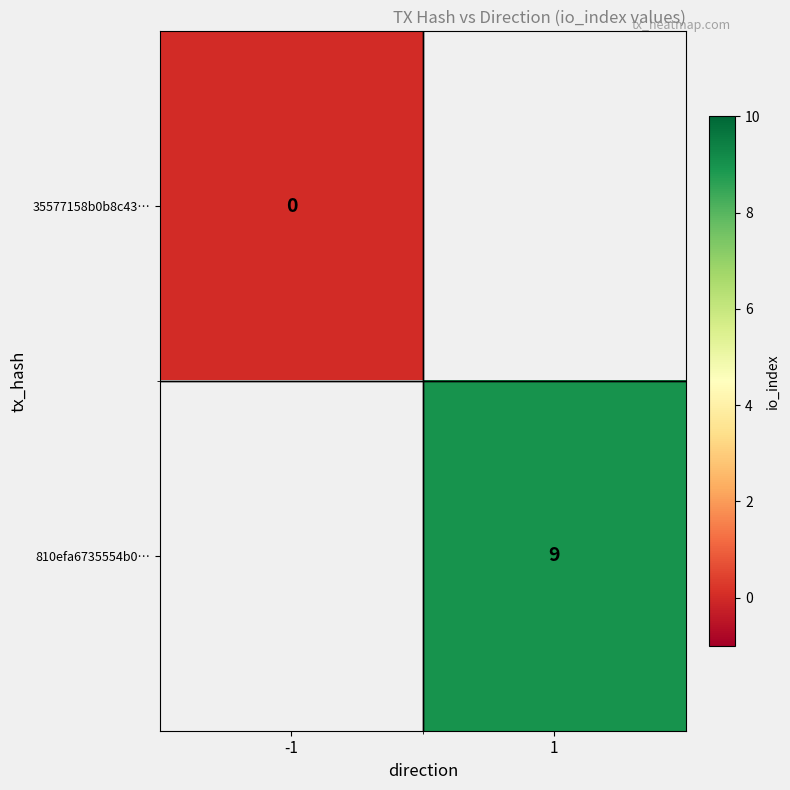

Which has a higher value, -1 or 1?

1